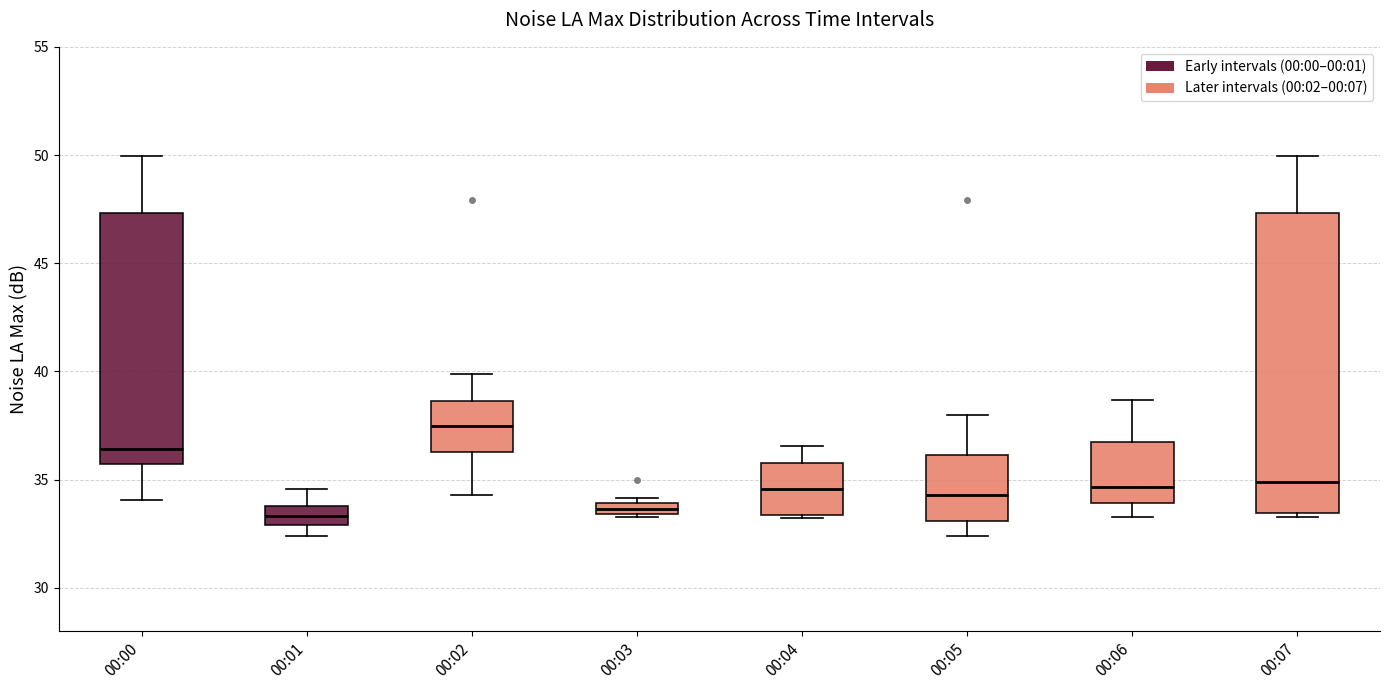

Where does the upper whisker of the box for 00:00 end on the y-axis? The values are not printed on the chart, so give them approximately, as read against the axis.

50.0